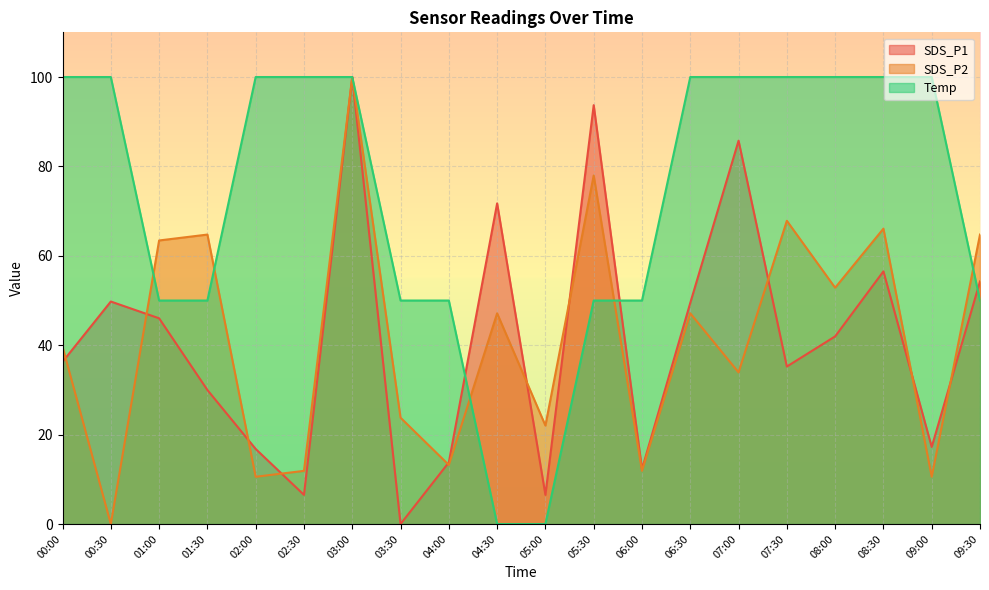

How many lines are shown in the chart?

3